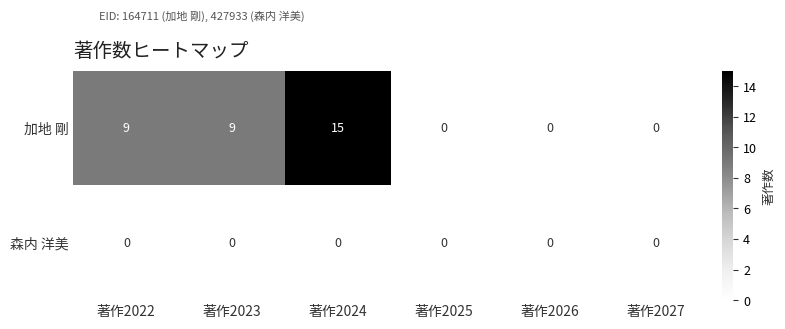

What is the sum of all 加地 剛 values?

33